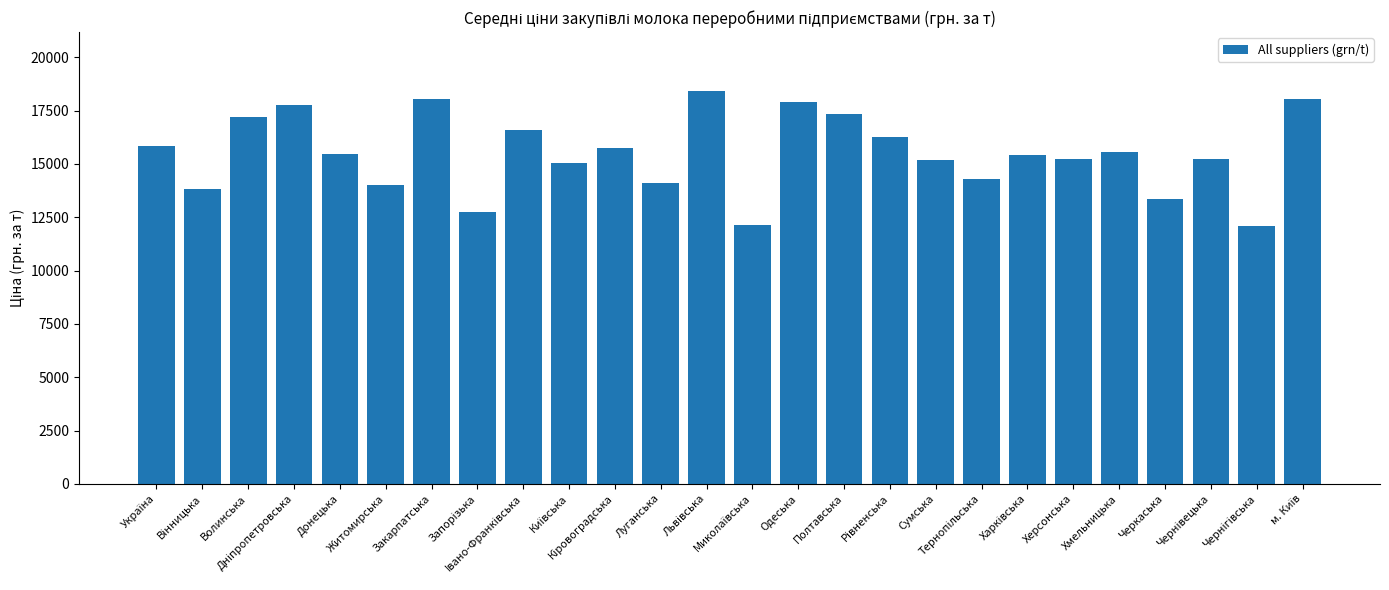

What is the difference between the values at Одеська and Херсонська?

2671.1